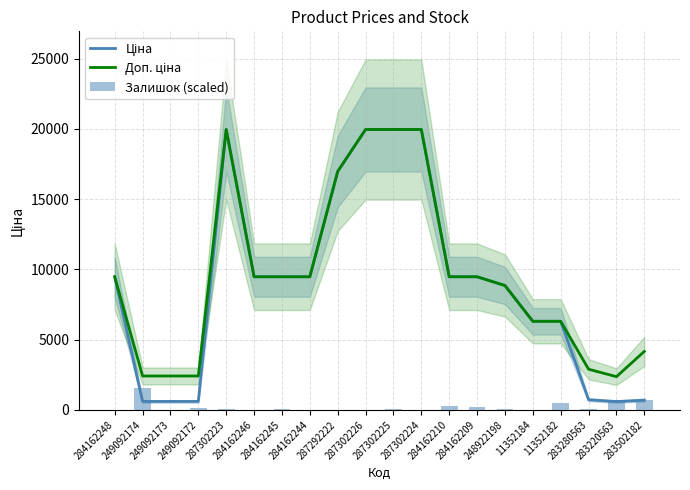

At 248922198, list the series in order from largest to smallest.

Ціна, Доп. ціна, Залишок (scaled)